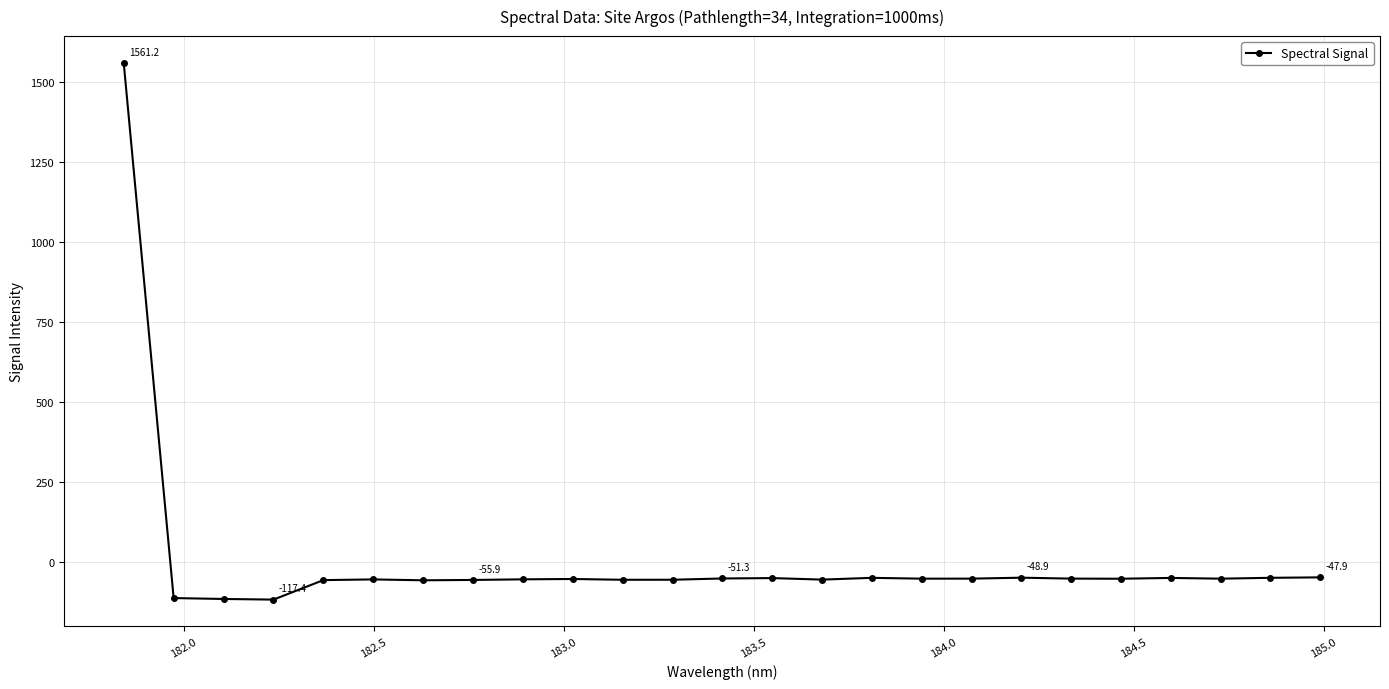

What is the value of the 8th point from the left?

-55.9